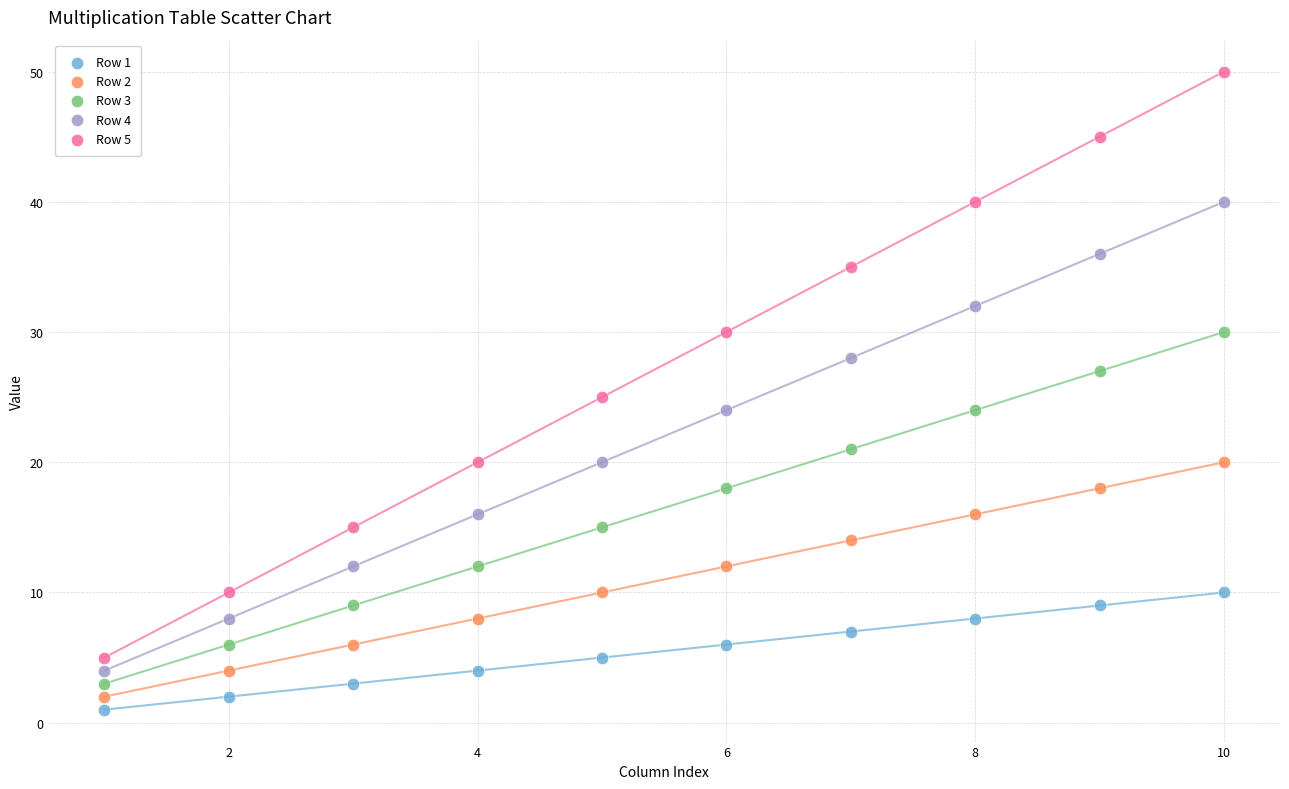

Which series reaches the maximum Y coordinate?

Row 5